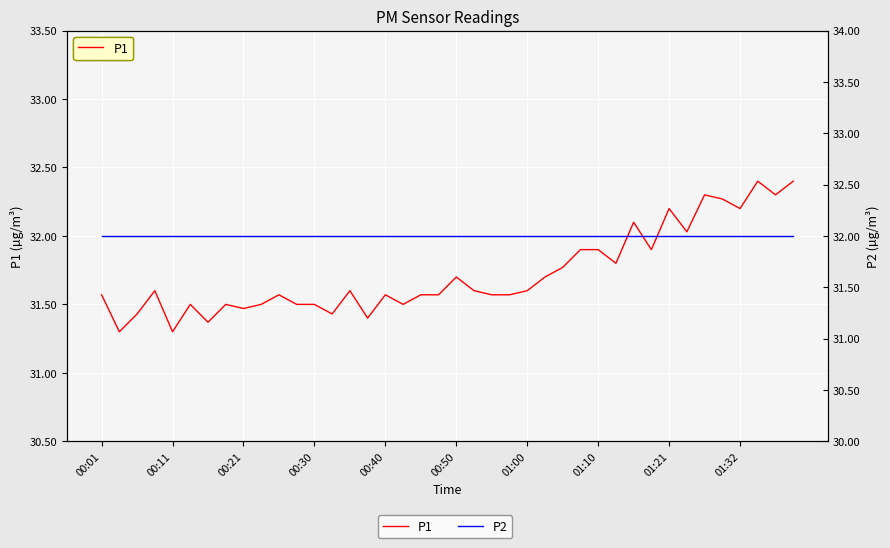

True or false: P1 and P2 intersect in this chart.

True